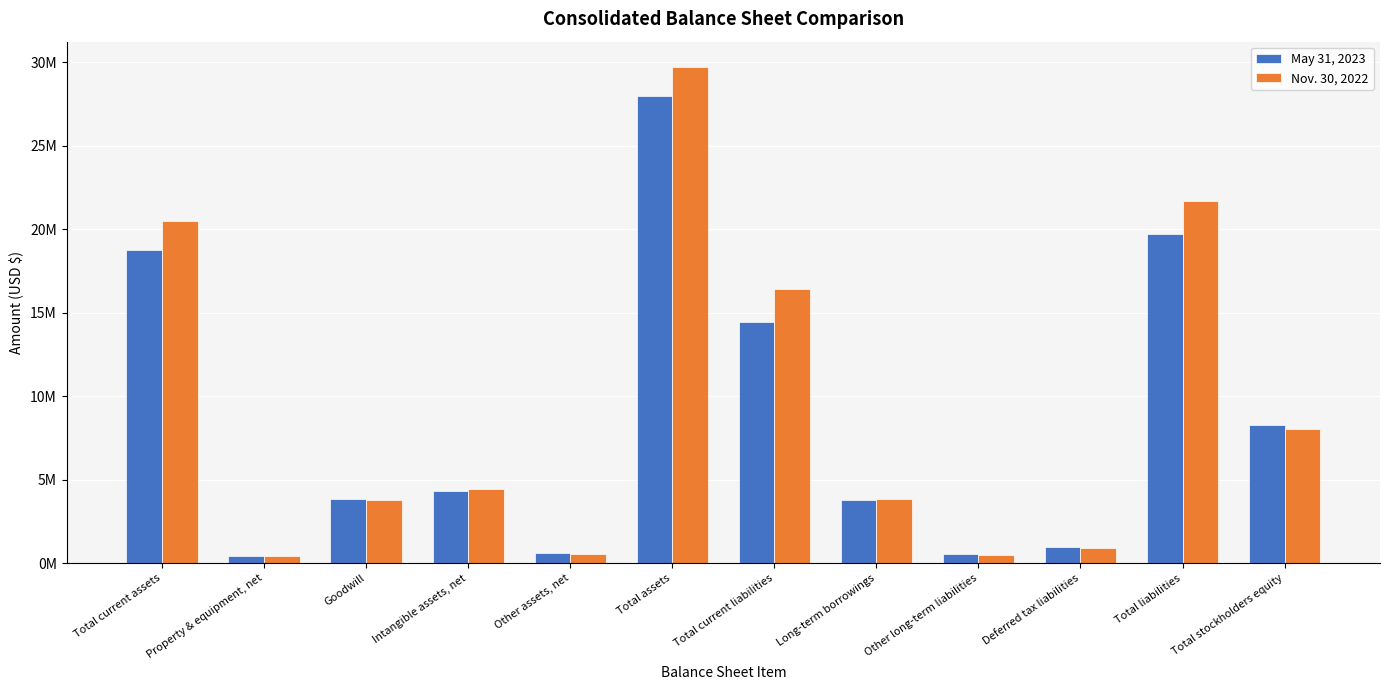

What is the value of the Nov. 30, 2022 bar at the 5th from the left?

585342